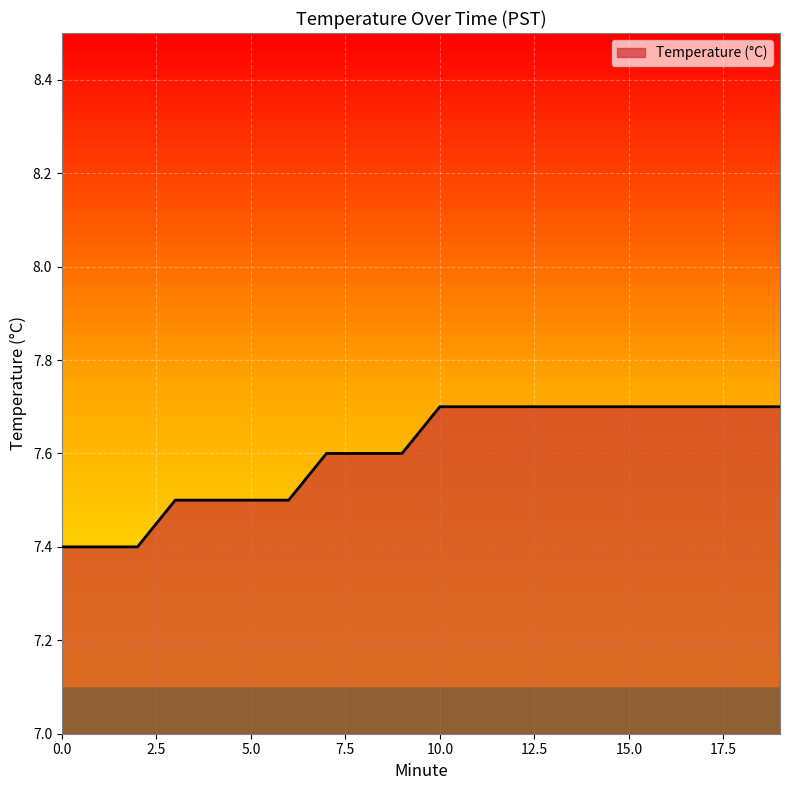

How many lines are shown in the chart?

1